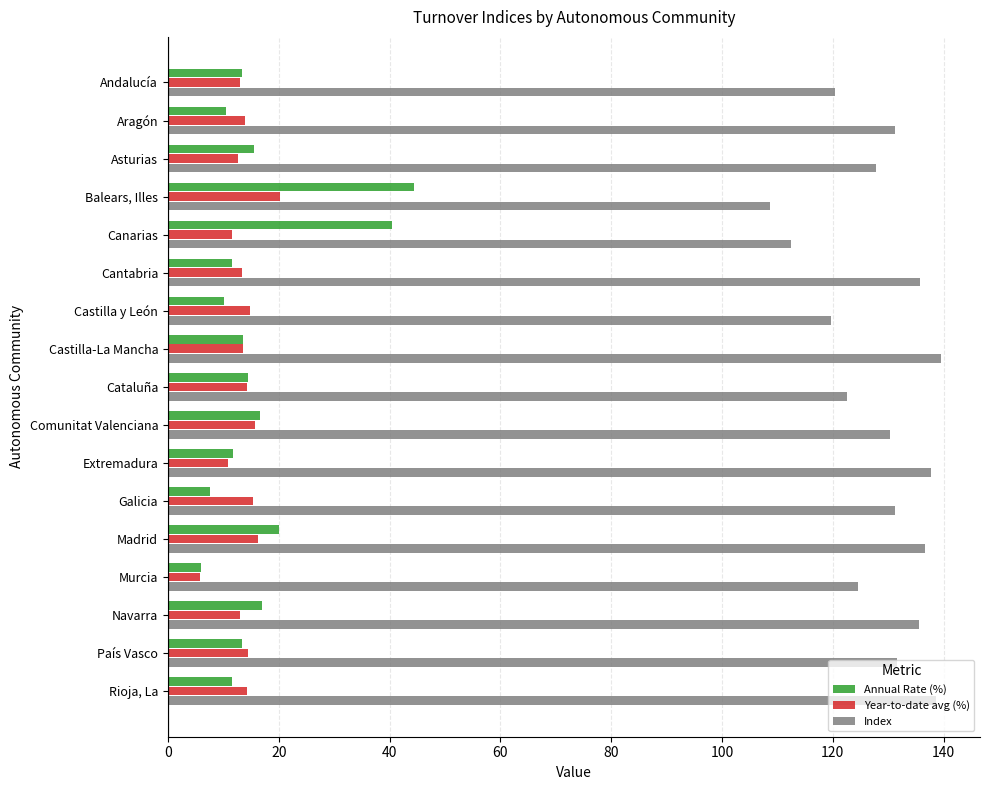

What is the spread (max minus min) of values at Galicia?

123.7